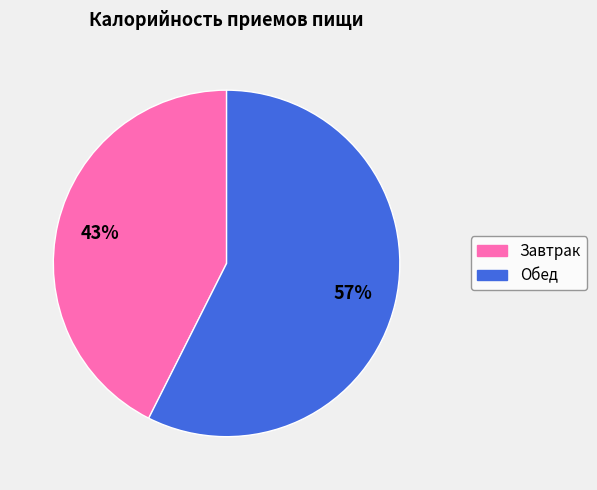

Count the number of slices in the pie.

2